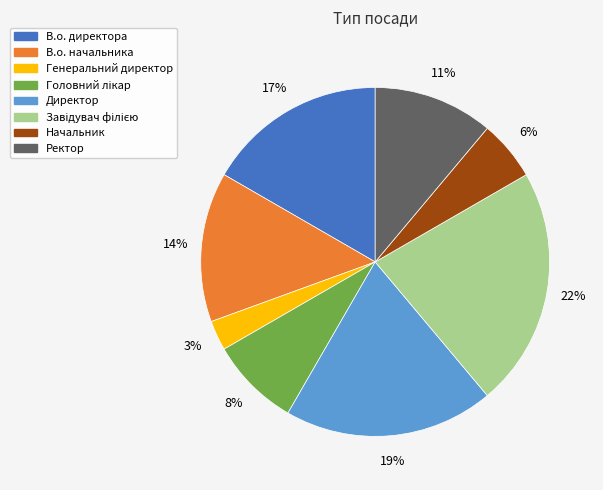

To the nearest percent, what portion does Директор represent?

19%